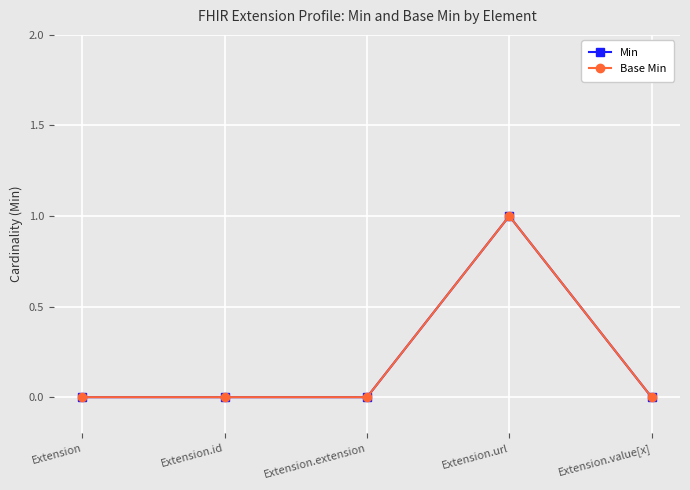

Does the chart have visible grid lines?

Yes